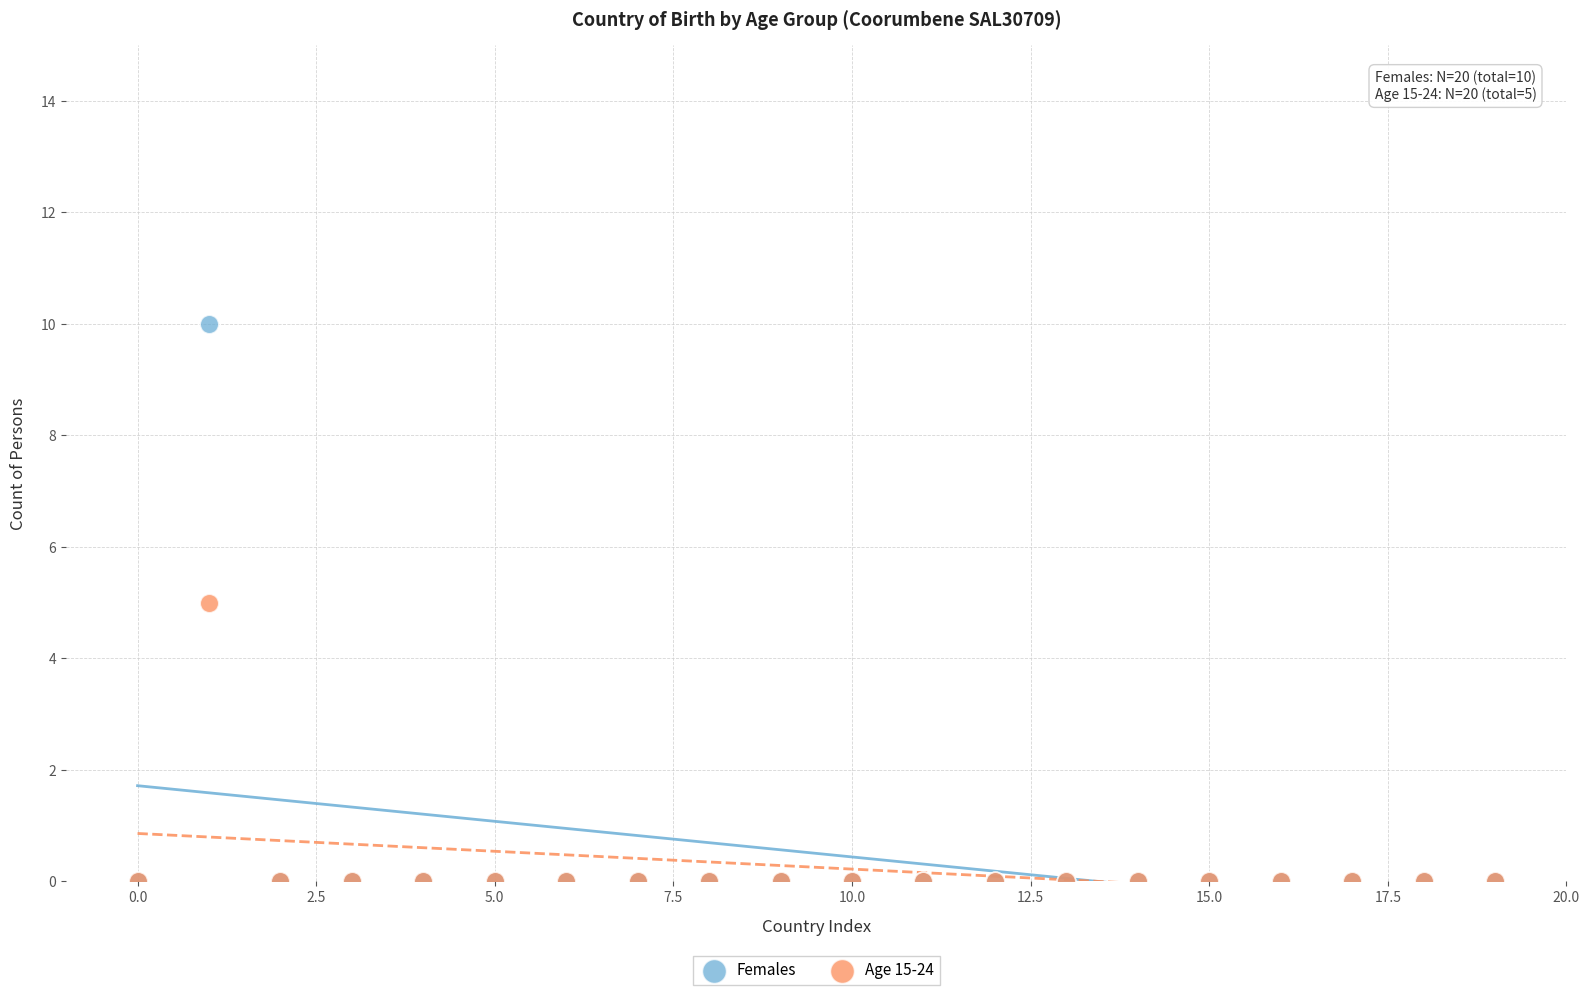

What are all the series names shown in the legend?

Females, Age 15-24